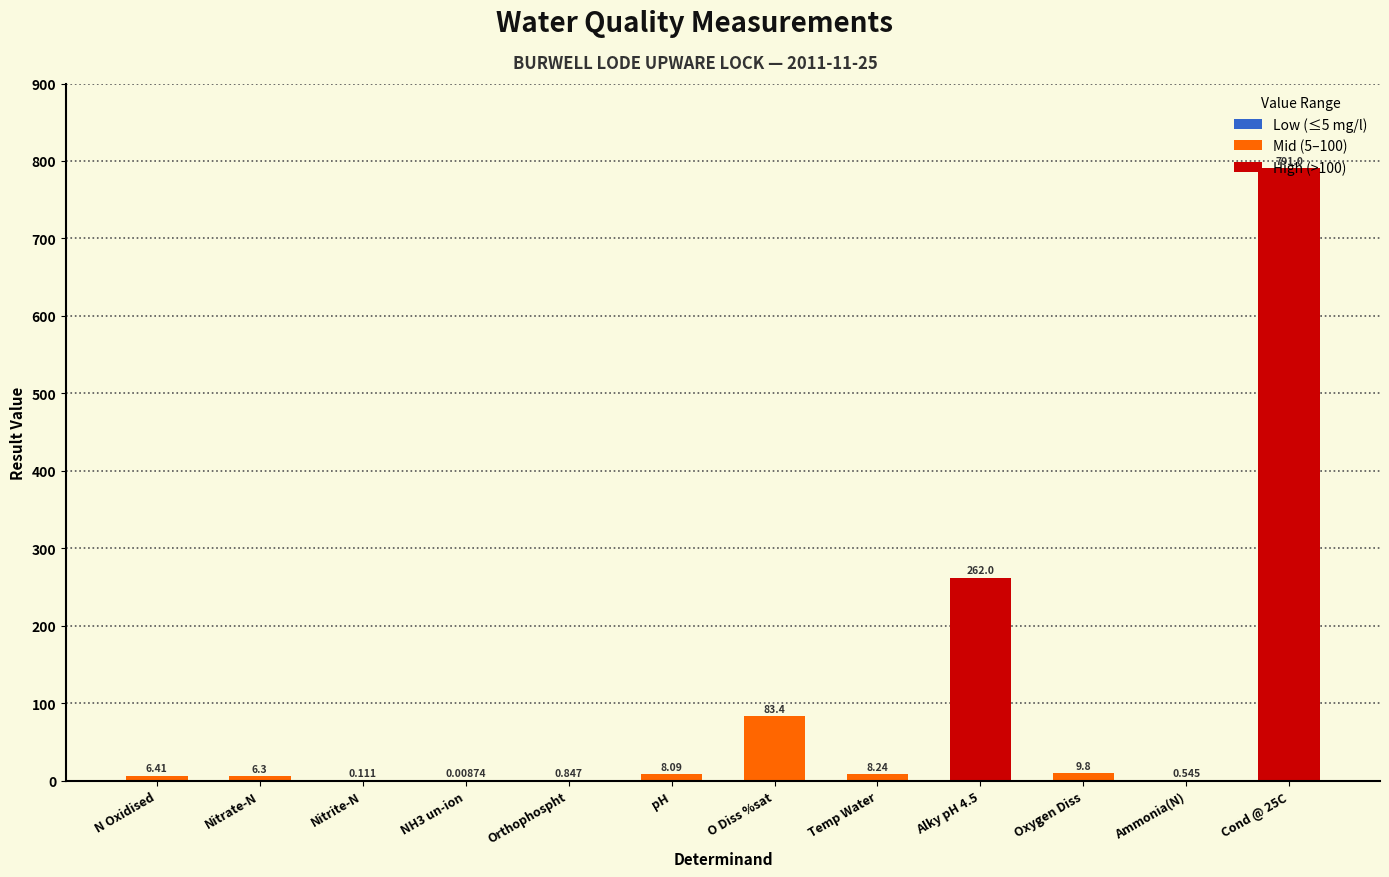

Count the number of categories in the chart.

12